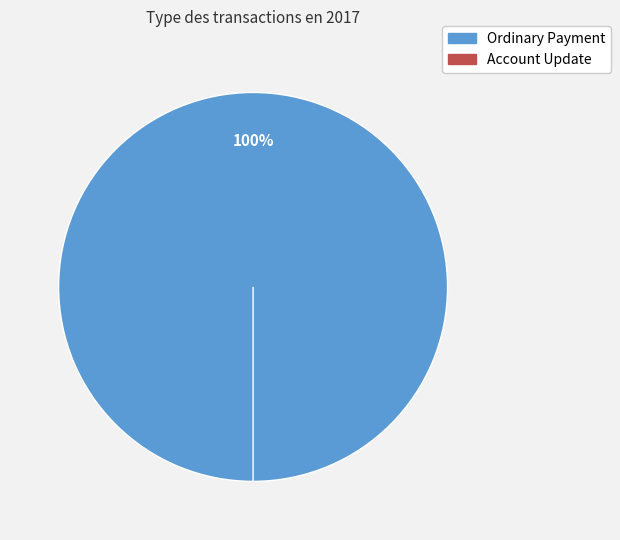

How many slices are in this pie chart?

2